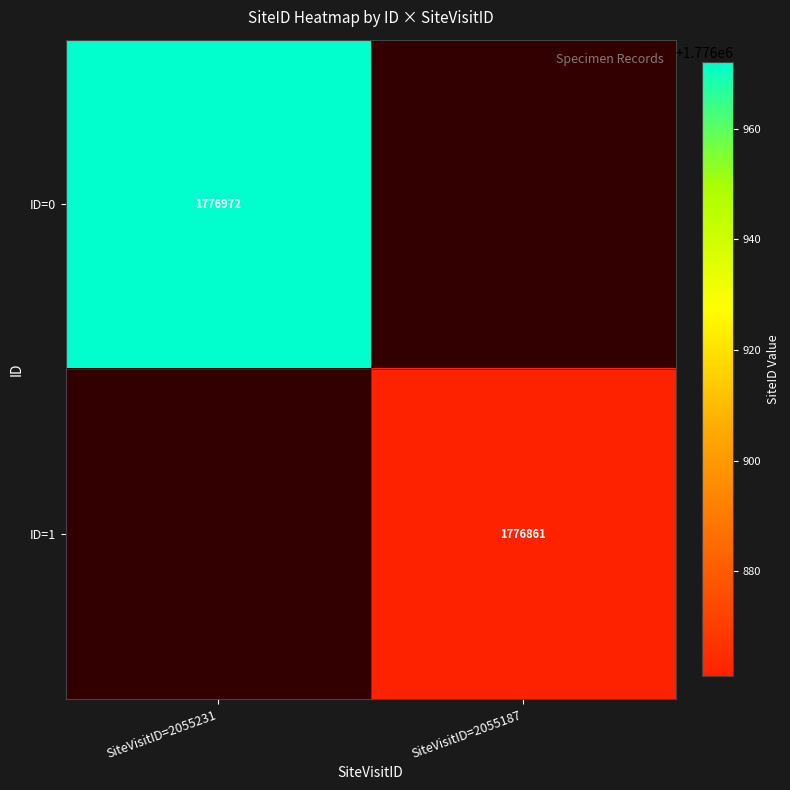

Which label corresponds to the smallest value in the chart?

SiteVisitID=2055187